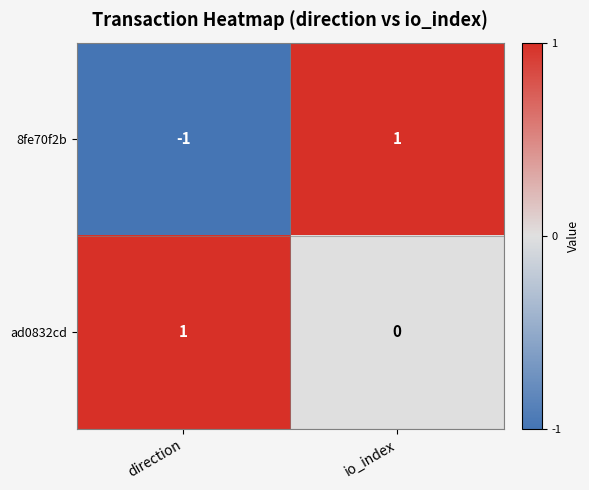

What is the total value across all series at io_index?

1